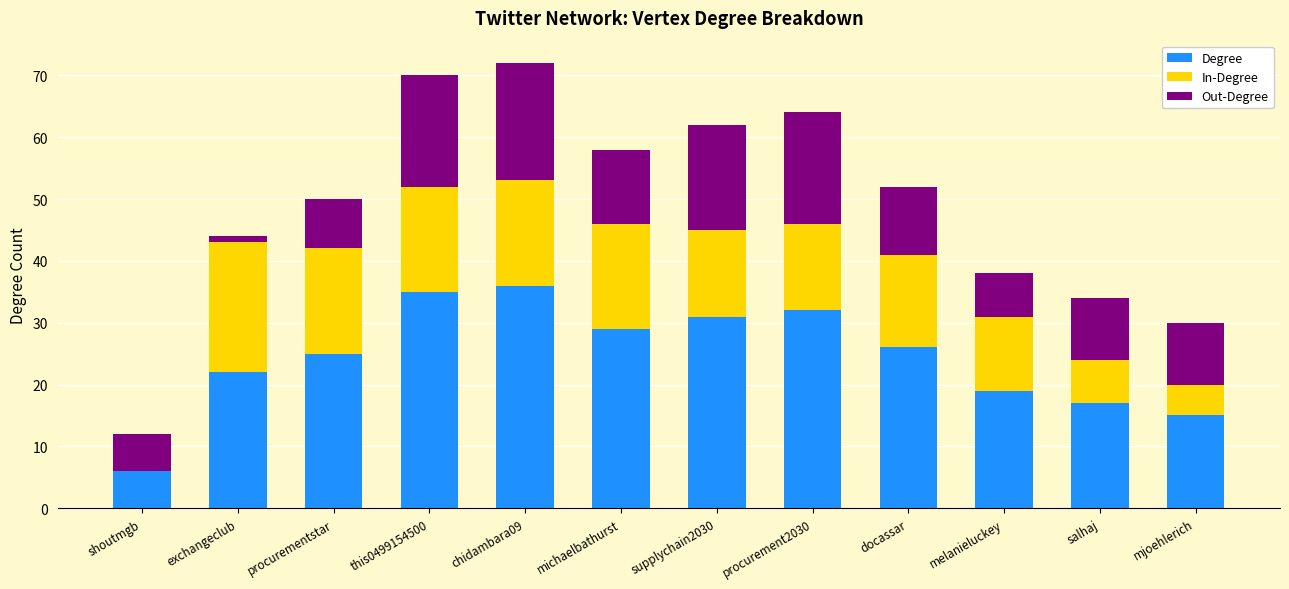

Is it true that Degree equals 17 at salhaj?

True